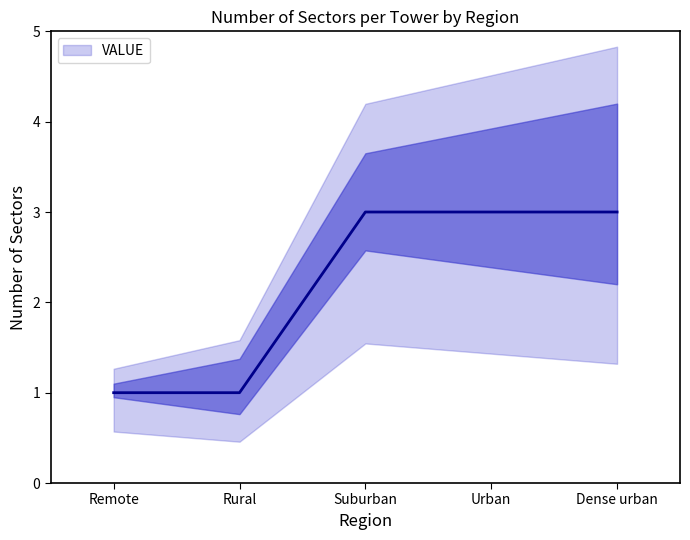

What is the smallest value displayed?

1